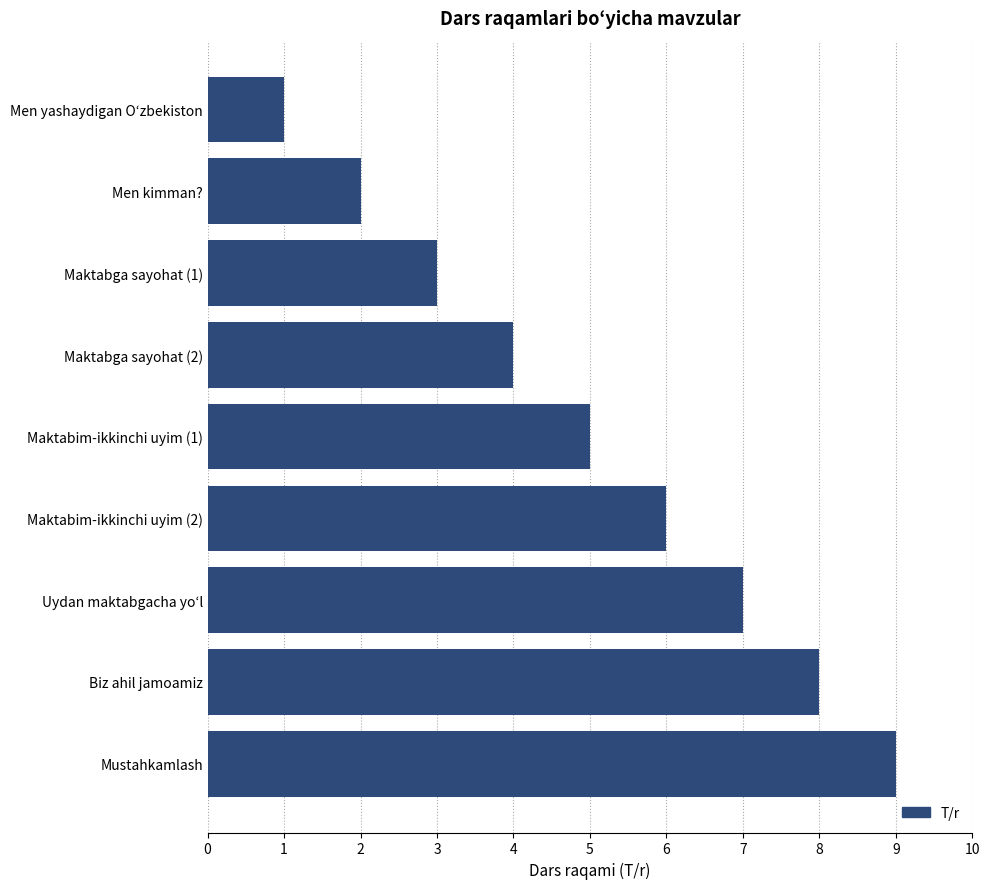

The chart shows a value of 1 at Maktabga sayohat (1). True or false?

False